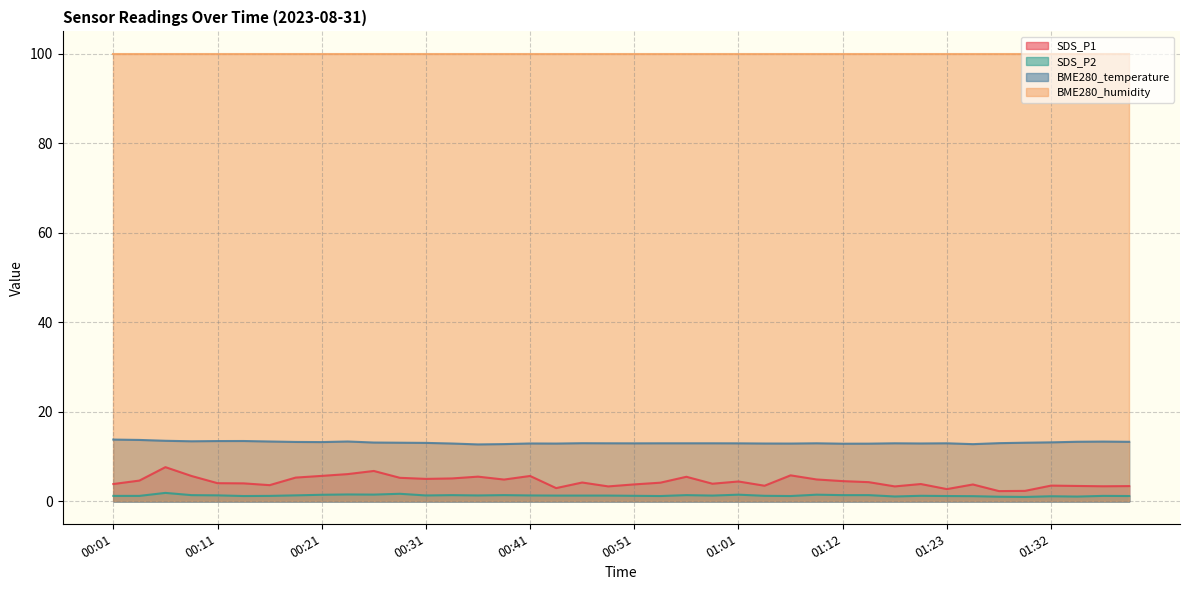

True or false: BME280_temperature and SDS_P1 intersect in this chart.

False